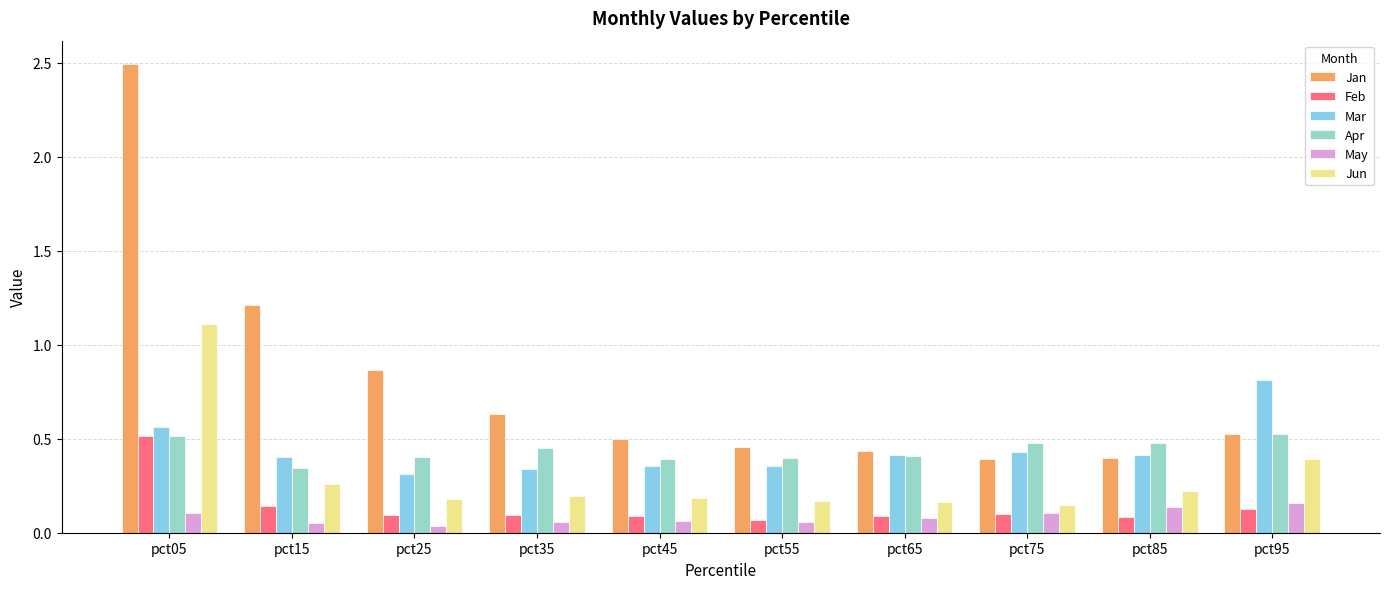

What is the sum of the Mar values at pct95 and pct35?

1.2